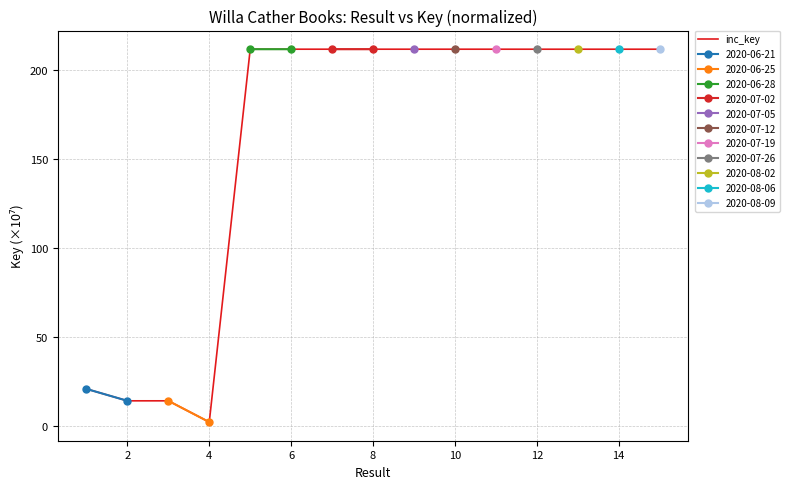

Does the chart have visible grid lines?

Yes